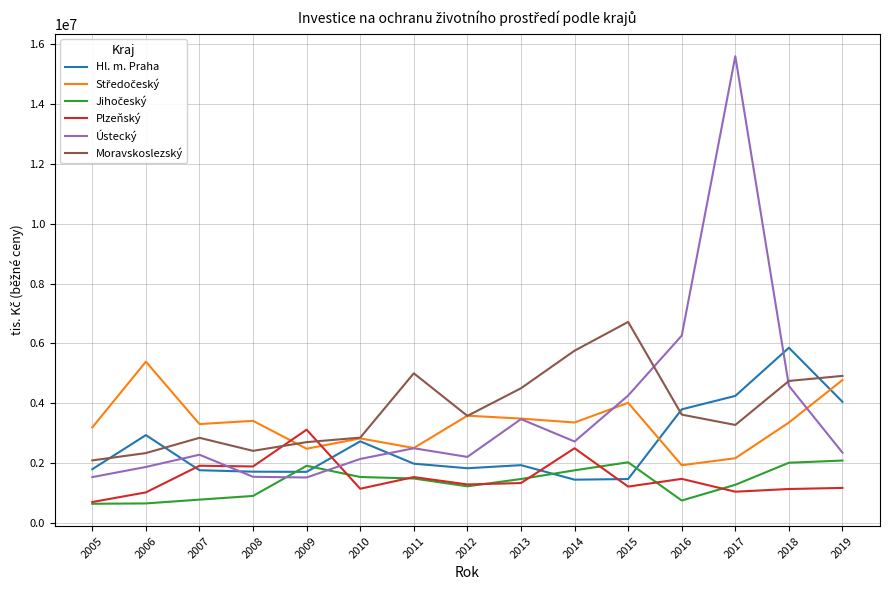

What is the difference between the highest and lowest values at 2006?

4738934